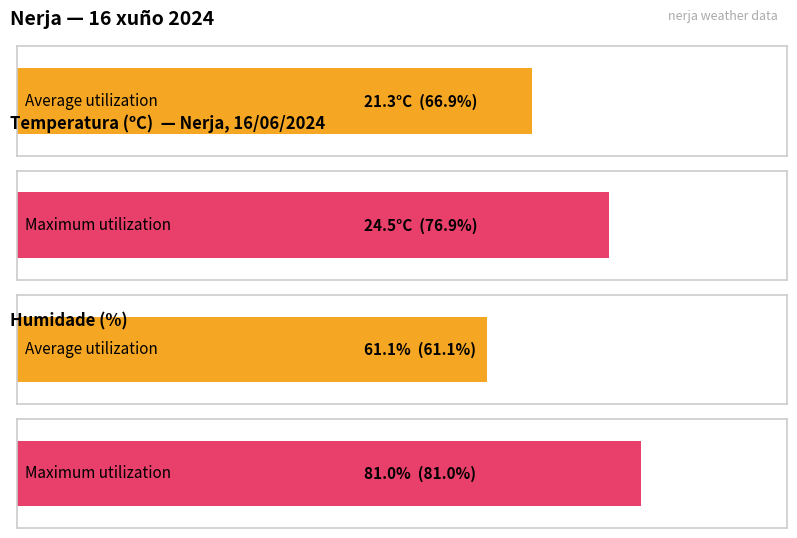

How many bars are there in each group?

2